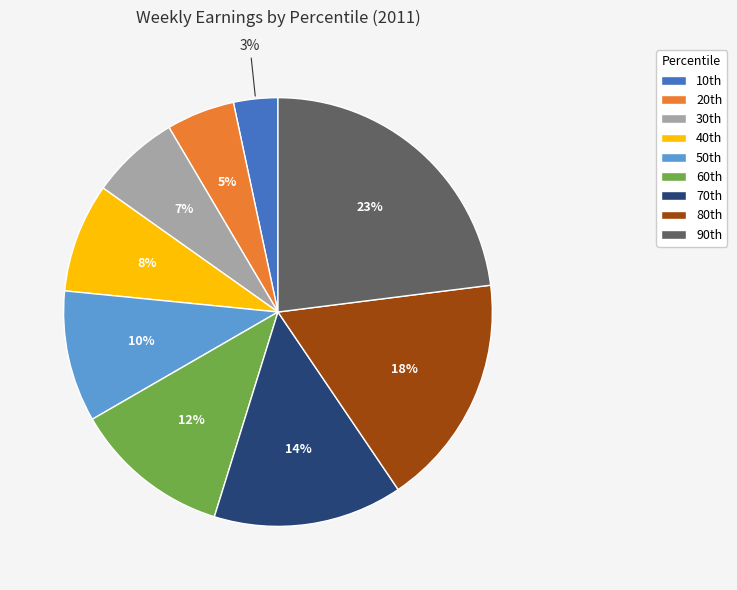

Which slice is the smallest?

10th